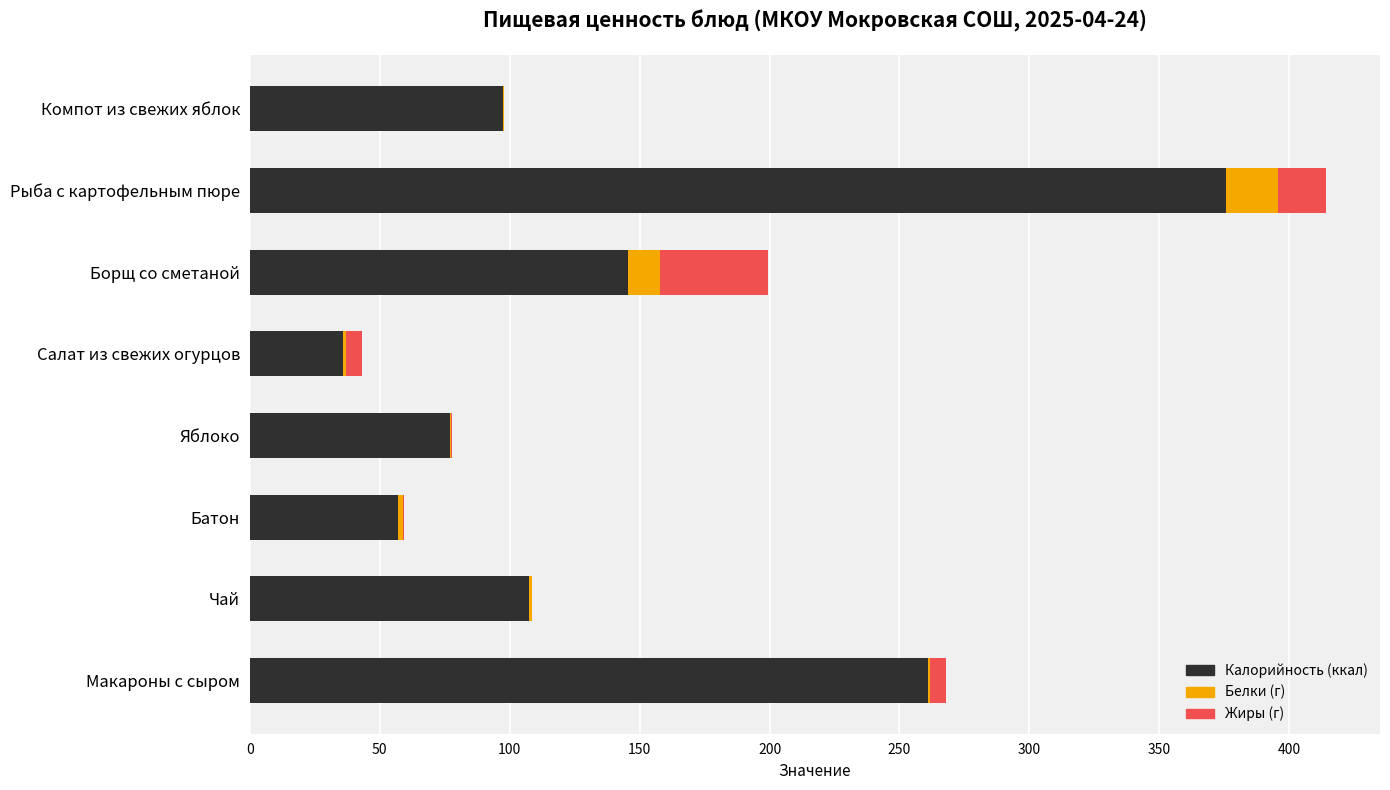

At which category is the sum across all series the highest?

Рыба с картофельным пюре